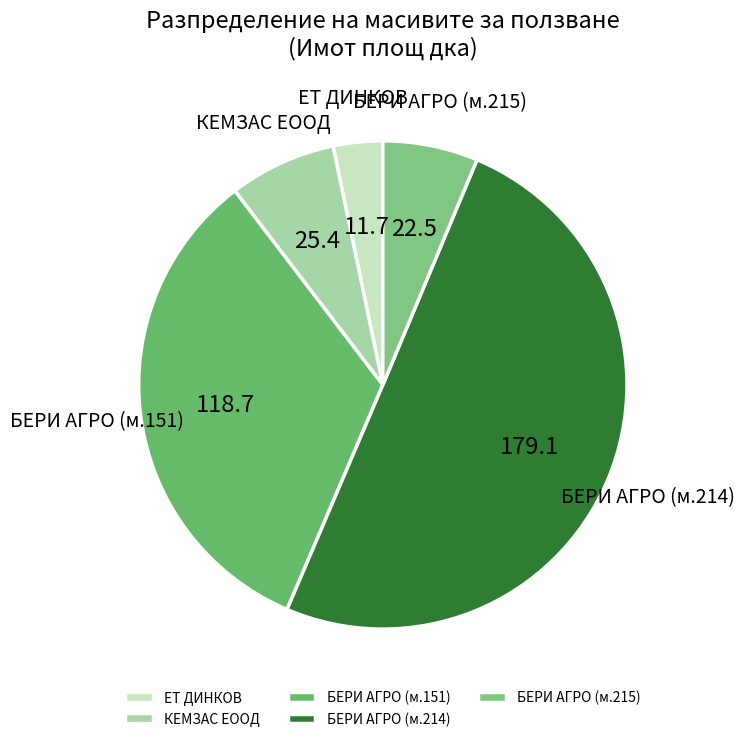

Approximately how many times larger is the value at БЕРИ АГРО (м.215) compared to ЕТ ДИНКОВ?

1.9